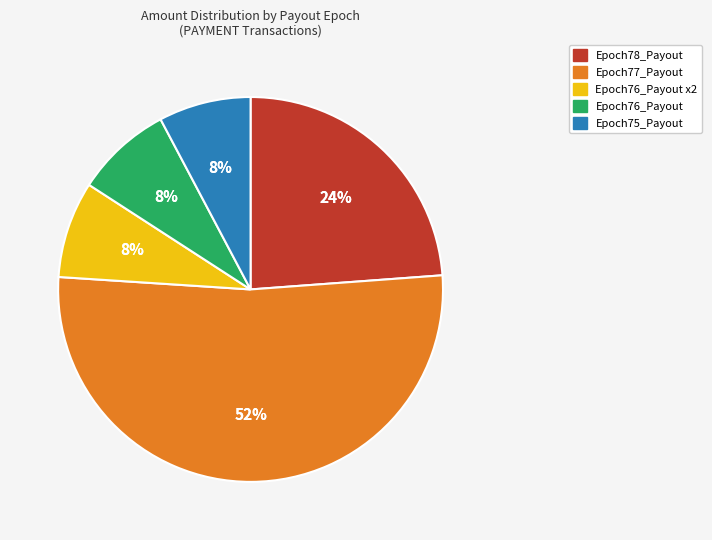

Is it true that Epoch75_Payout is 8% of the pie?

True